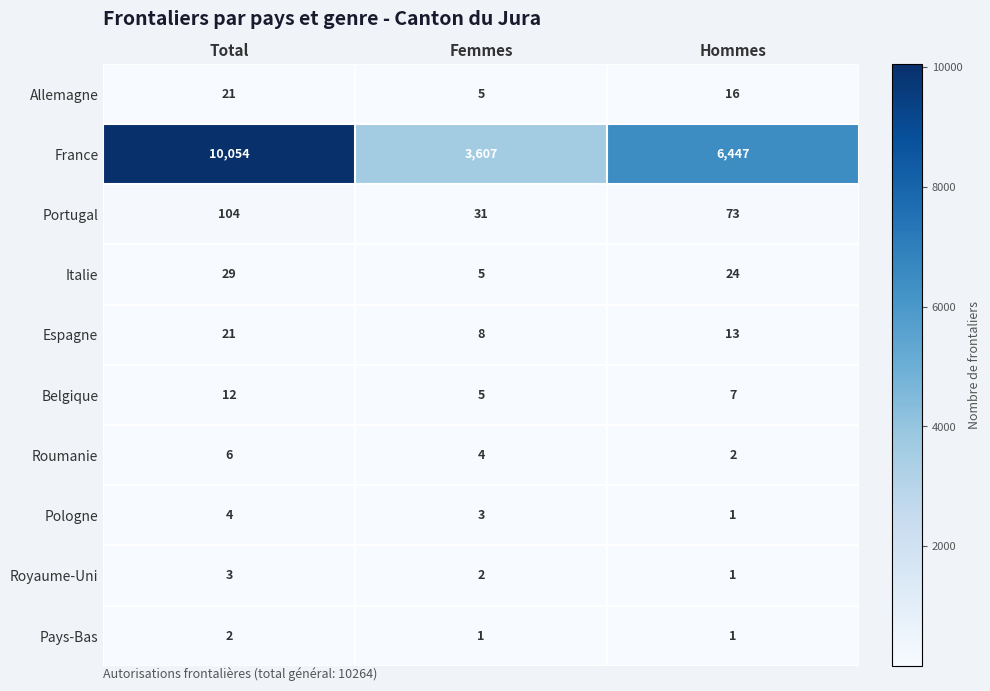

What is the total value across all series at Femmes?

3671